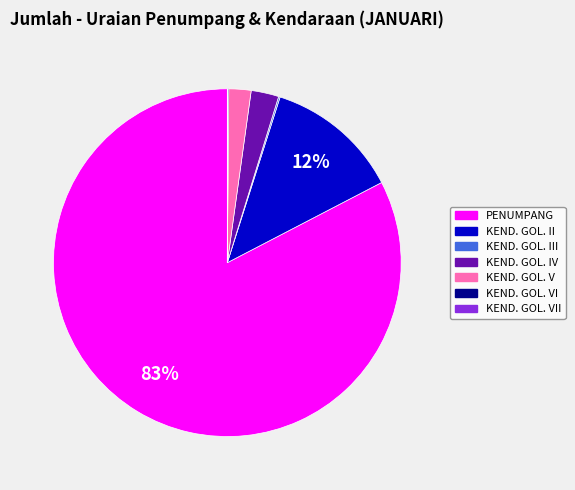

Is there any slice that represents more than half of the pie?

Yes